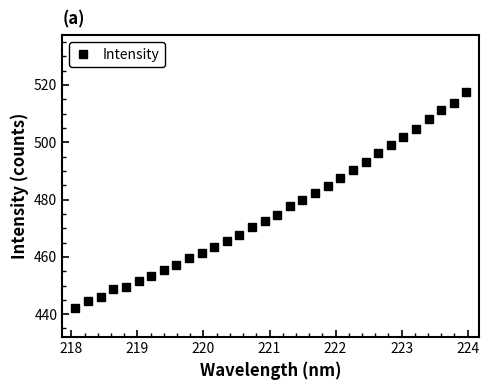

What is the average value?

475.9